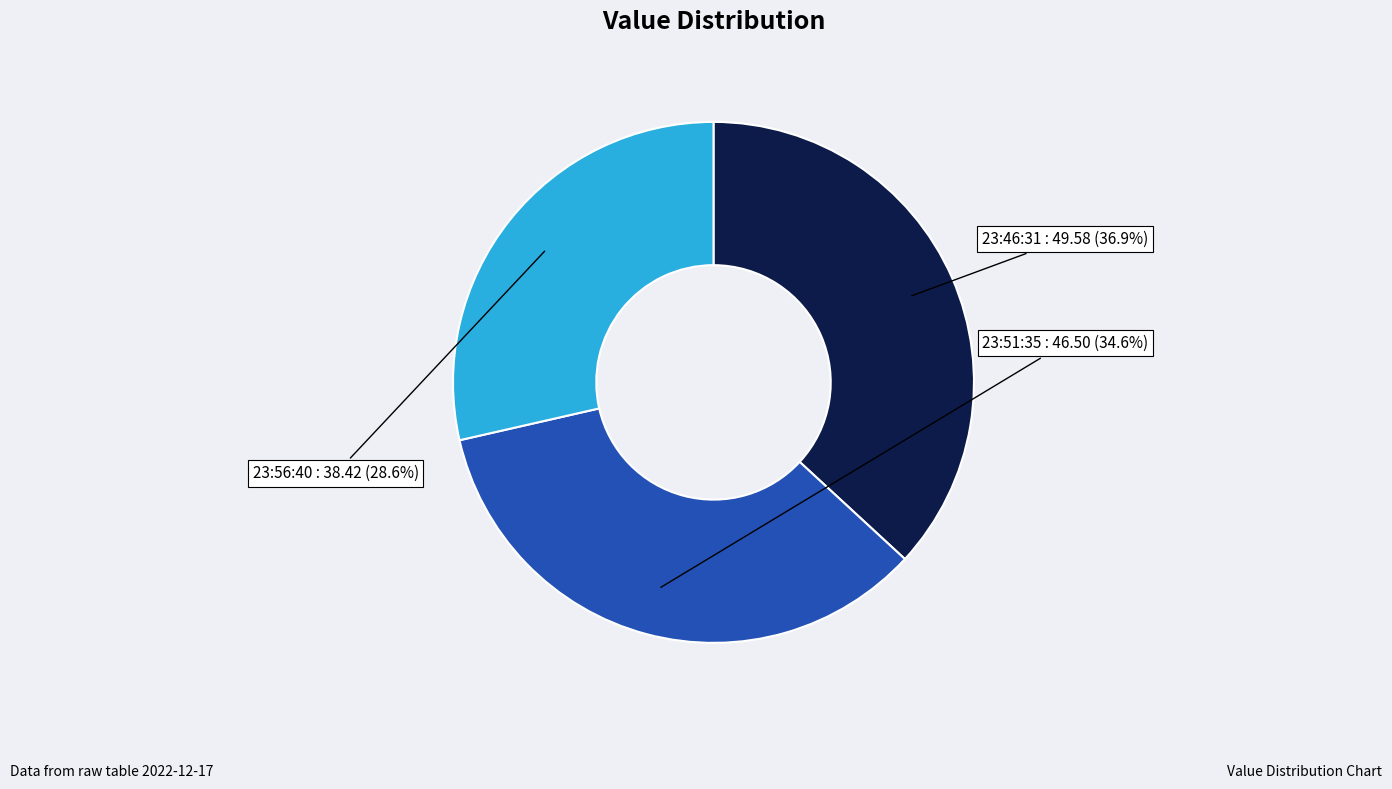

How many slices are in this pie chart?

3